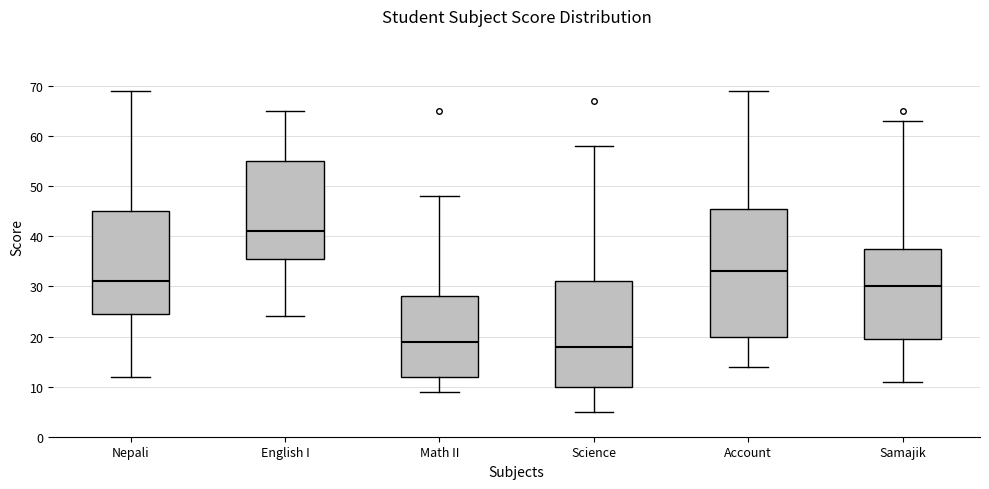

Where does the upper whisker of the box for Account end on the y-axis? The values are not printed on the chart, so give them approximately, as read against the axis.

69